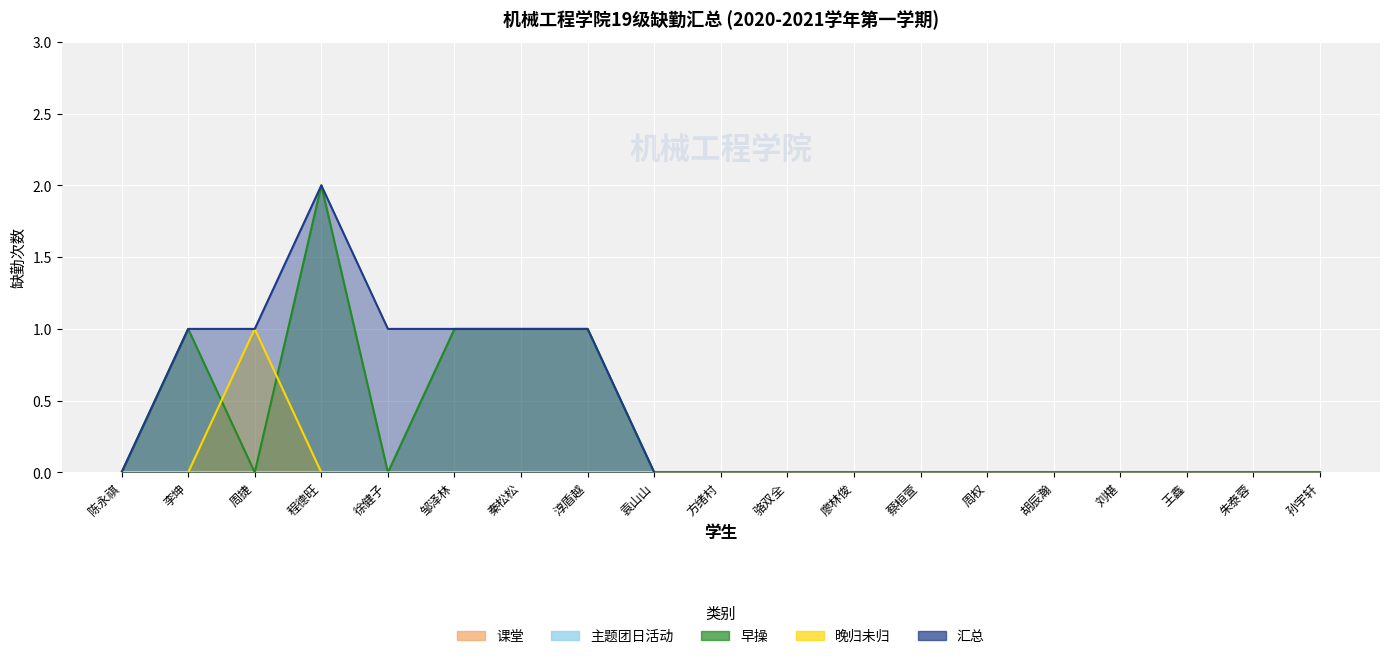

True or false: 晚归未归 has more than 0 interior local peaks.

True